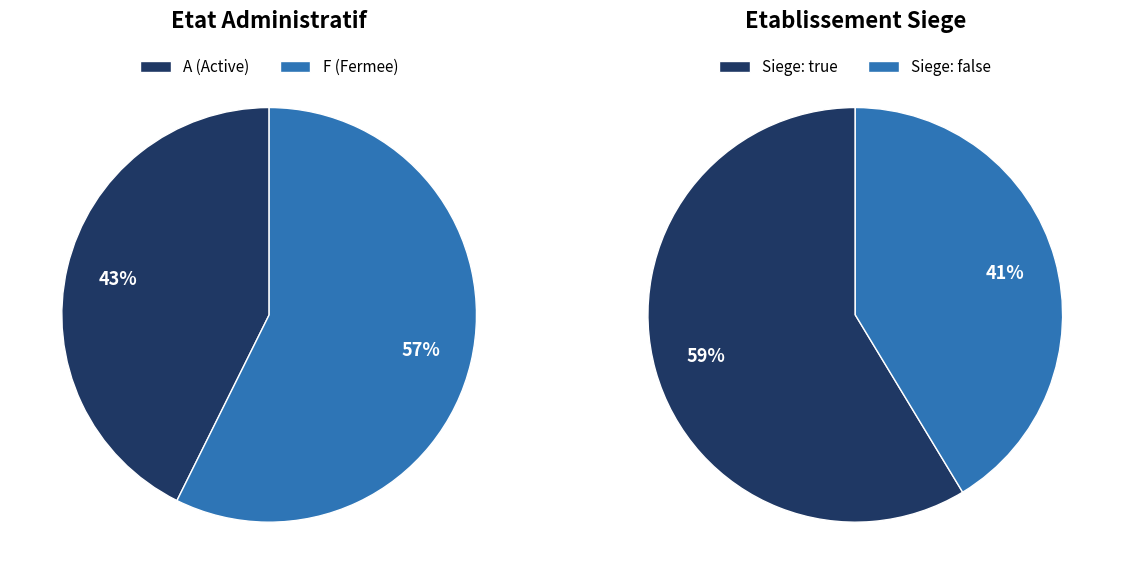

To the nearest percent, what is the combined percentage of false and true?

100%